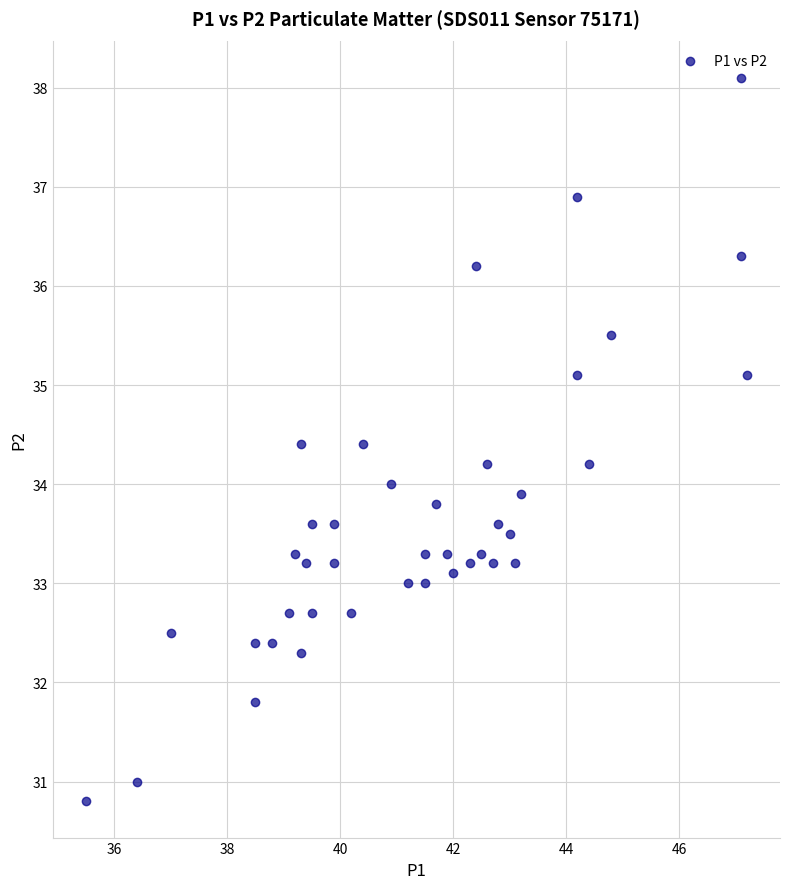

What is the range of Y values (max minus min)?

7.3